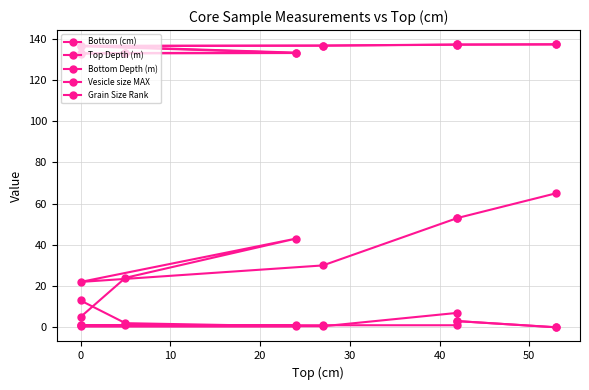

What is the average value of the Bottom (cm) series?

36.9